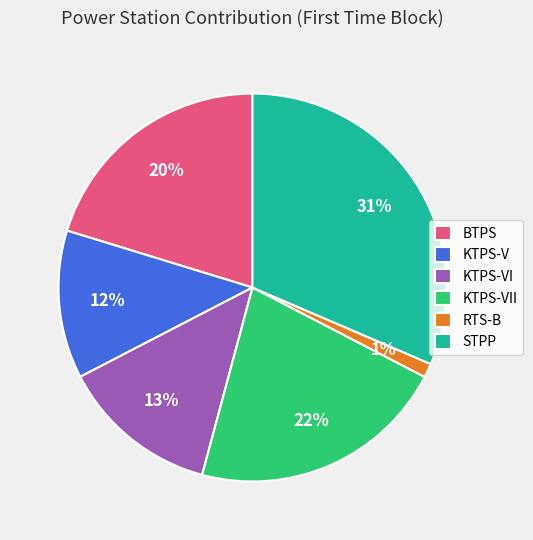

Rank the categories by value from highest to lowest.

STPP, KTPS-VII, BTPS, KTPS-VI, KTPS-V, RTS-B